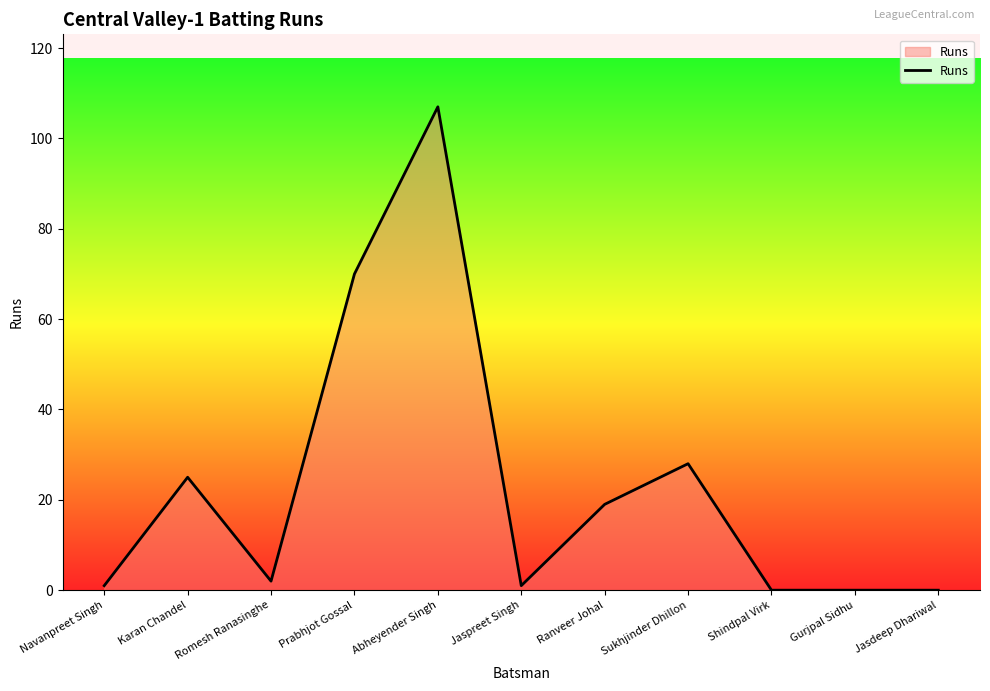

What is the difference between the maximum and second lowest values?

107